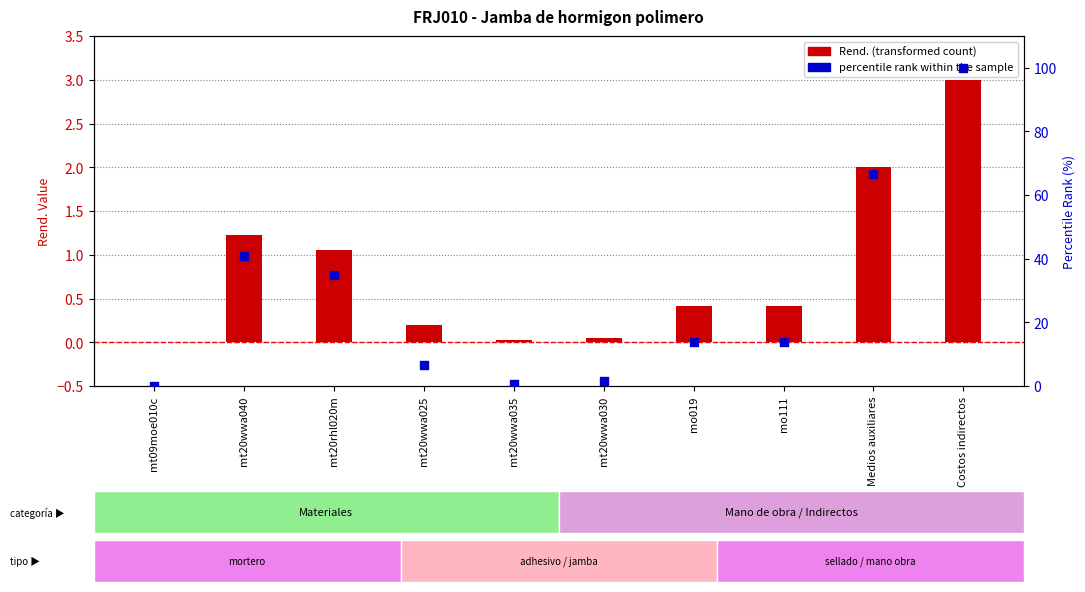

Which series contains the lowest Y value?

percentile rank within the sample